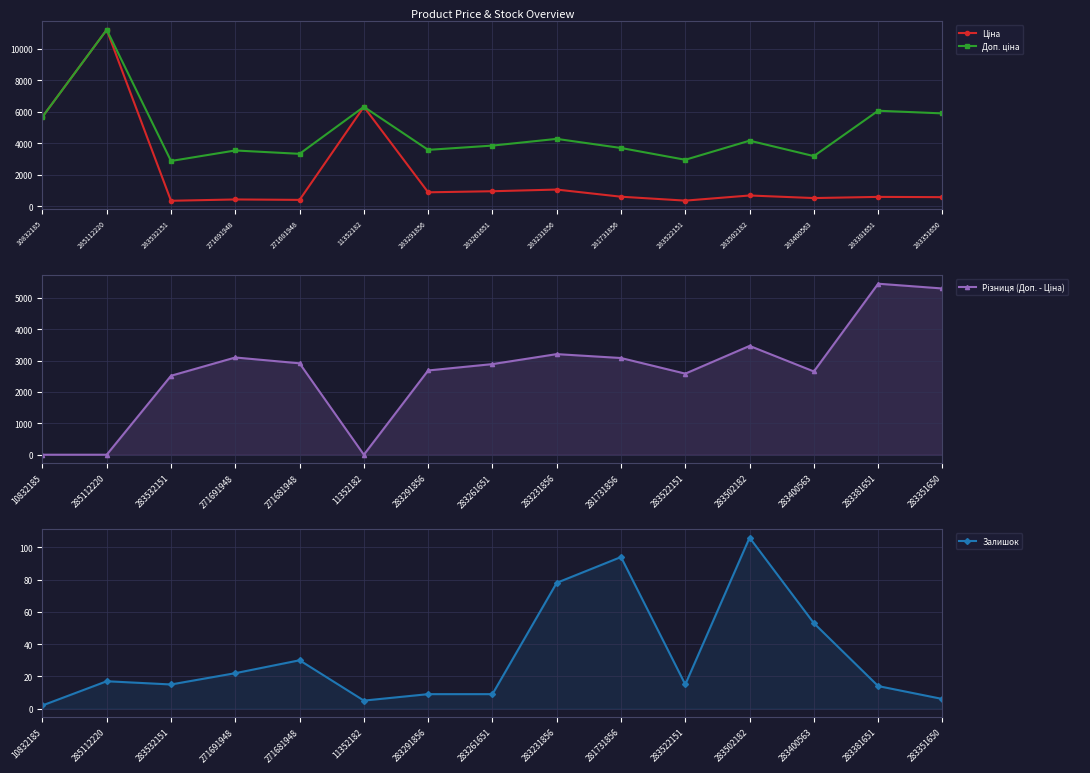

At 283502182, list the series in order from largest to smallest.

Доп. ціна, Різниця (Доп. - Ціна), Ціна, Залишок